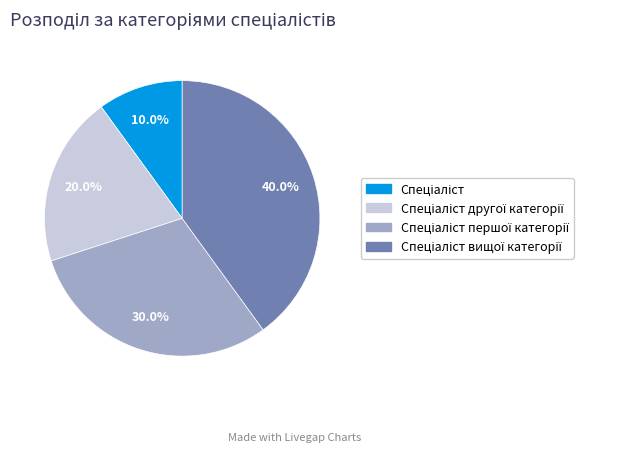

How many slices are in this pie chart?

4